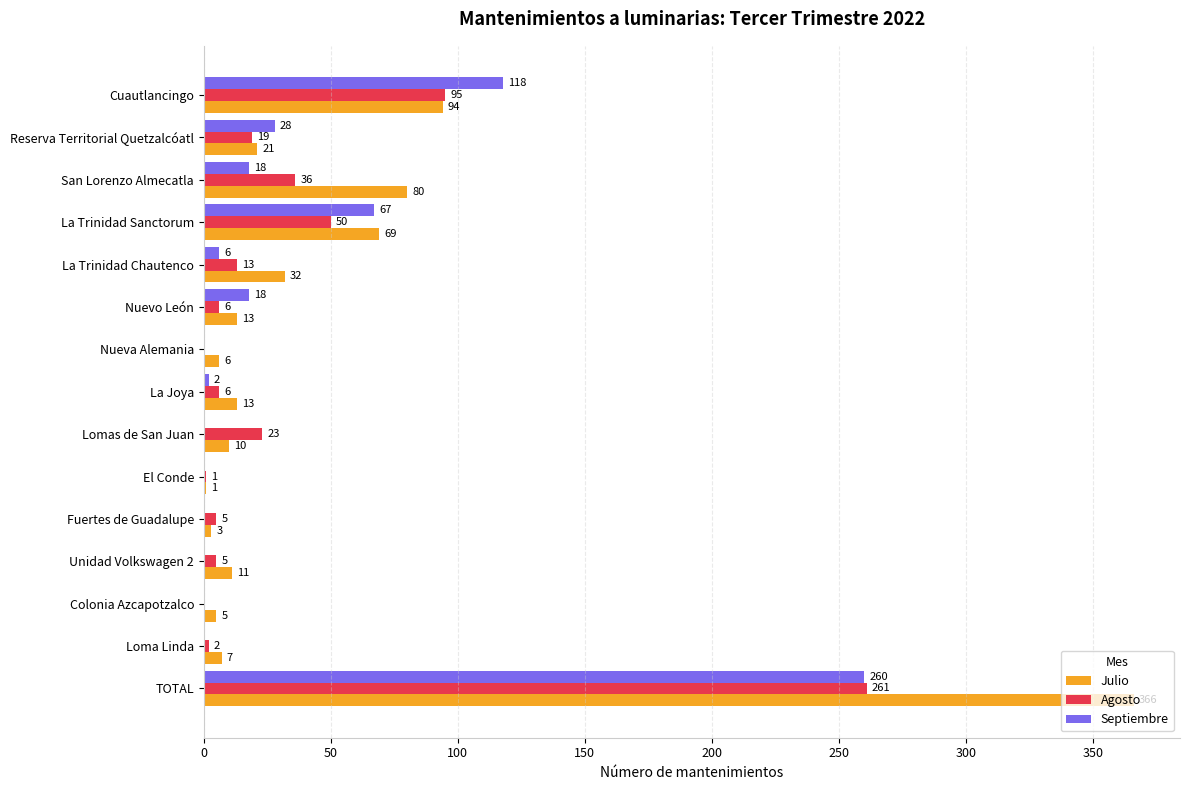

True or false: Julio has a value of 112 at La Trinidad Sanctorum.

False